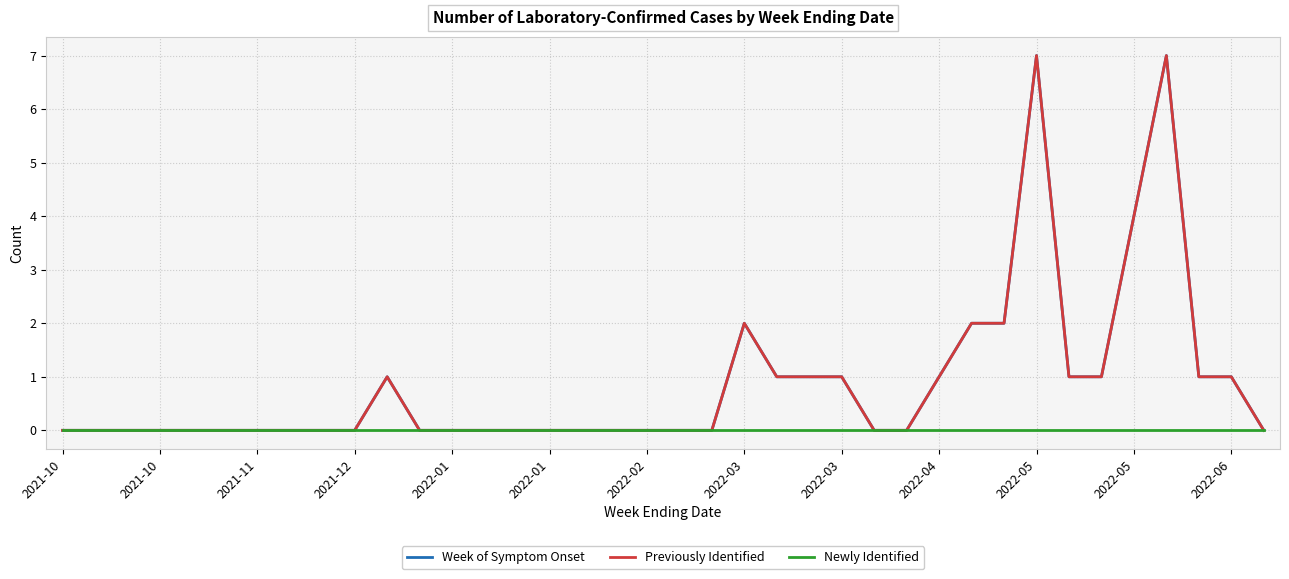

Is this an area chart (filled region under the line)?

No